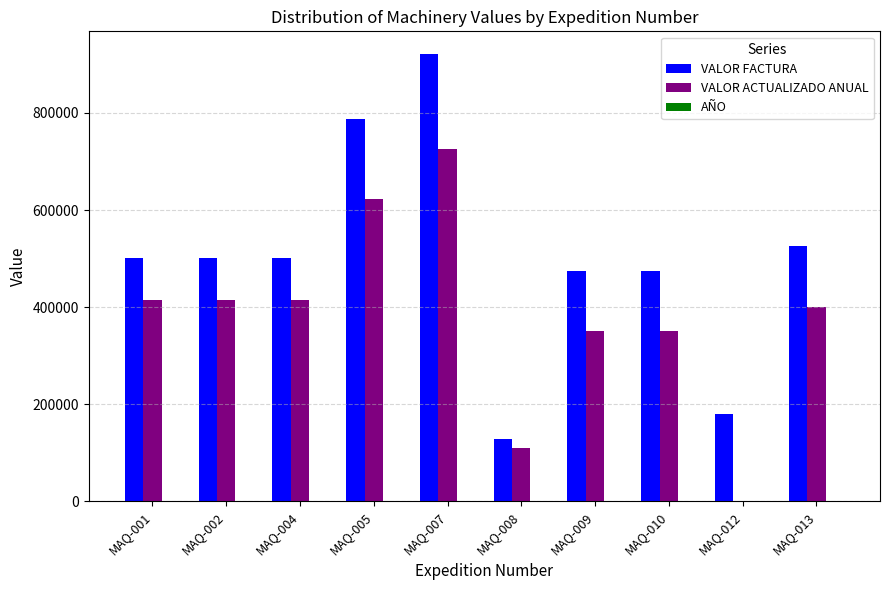

Which series has the widest spread of values?

VALOR FACTURA